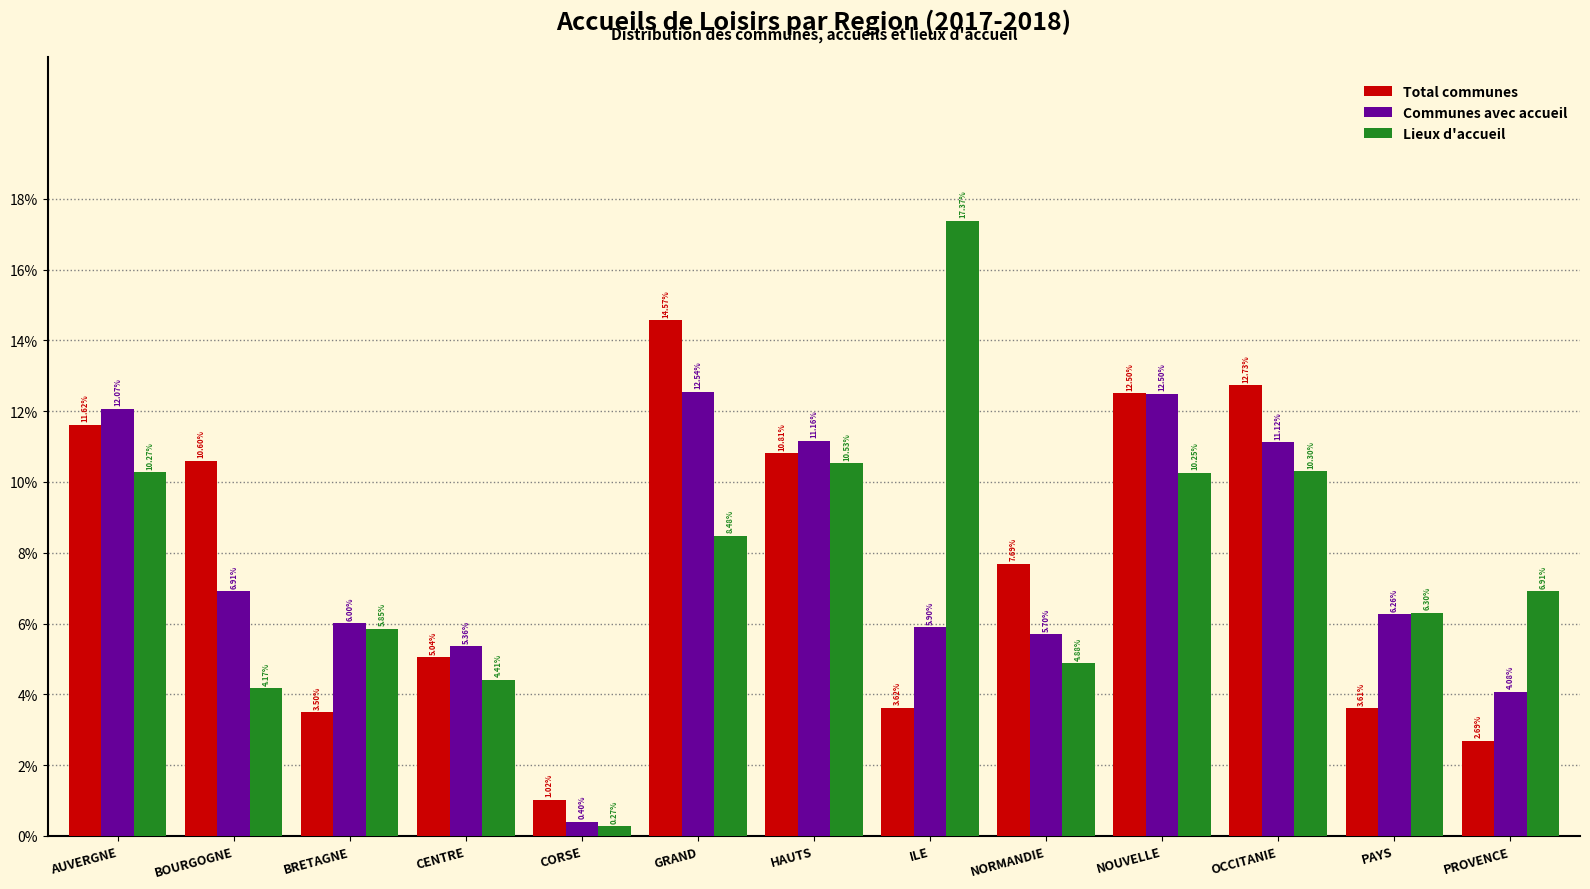

Does the chart contain stacked bars?

No